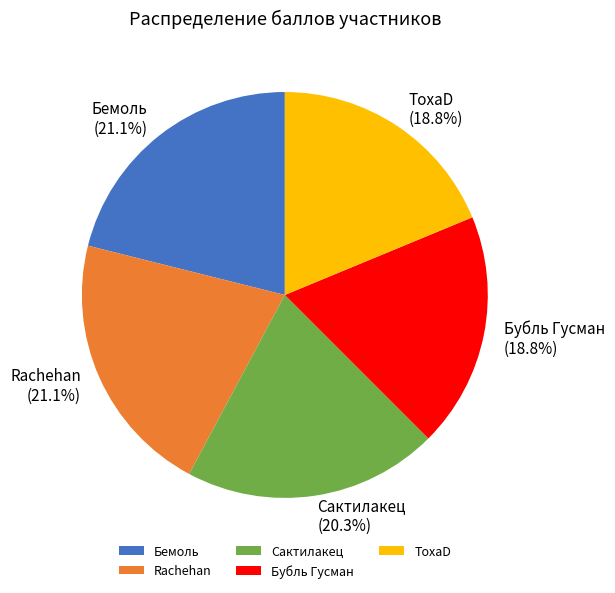

Does any single category account for the majority?

No